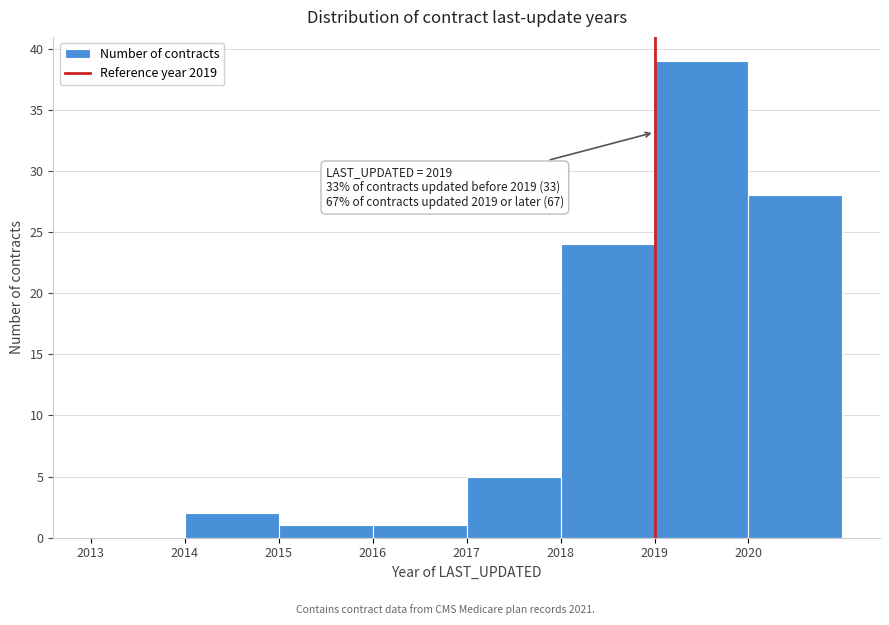

Which range on the x-axis has the tallest bar?

2019 to 2020